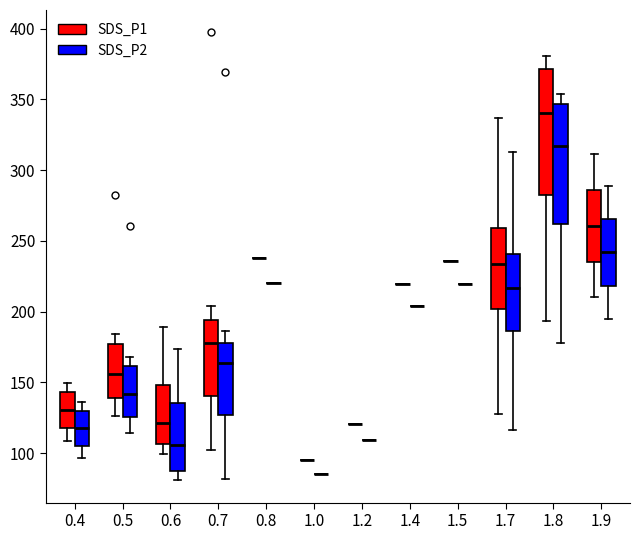

Reading left to right, read every box against the y-axis: the position of its median line, the range the box covers, and the ends of its whiskers. The values are not printed on the chart, so give them approximately, as read against the axis.

0.4 (SDS_P1): median 130, box 120 to 145, whiskers 110 to 150
0.4 (SDS_P2): median 120, box 105 to 130, whiskers 95 to 135
0.5 (SDS_P1): median 155, box 140 to 175, whiskers 125 to 185
0.5 (SDS_P2): median 140, box 125 to 160, whiskers 115 to 170
0.6 (SDS_P1): median 120, box 105 to 150, whiskers 100 to 190
0.6 (SDS_P2): median 105, box 85 to 135, whiskers 80 to 175
0.7 (SDS_P1): median 180, box 140 to 195, whiskers 100 to 205
0.7 (SDS_P2): median 165, box 125 to 180, whiskers 80 to 185
0.8 (SDS_P1): box collapsed to a line at 240, whiskers 240 to 240
0.8 (SDS_P2): box collapsed to a line at 220, whiskers 220 to 220
1.0 (SDS_P1): box collapsed to a line at 95, whiskers 95 to 95
1.0 (SDS_P2): box collapsed to a line at 85, whiskers 85 to 85
1.2 (SDS_P1): box collapsed to a line at 120, whiskers 120 to 120
1.2 (SDS_P2): box collapsed to a line at 110, whiskers 110 to 110
1.4 (SDS_P1): box collapsed to a line at 220, whiskers 220 to 220
1.4 (SDS_P2): box collapsed to a line at 205, whiskers 205 to 205
1.5 (SDS_P1): box collapsed to a line at 235, whiskers 235 to 235
1.5 (SDS_P2): box collapsed to a line at 220, whiskers 220 to 220
1.7 (SDS_P1): median 235, box 200 to 260, whiskers 125 to 335
1.7 (SDS_P2): median 215, box 185 to 240, whiskers 115 to 315
1.8 (SDS_P1): median 340, box 280 to 370, whiskers 195 to 380
1.8 (SDS_P2): median 315, box 260 to 345, whiskers 180 to 355
1.9 (SDS_P1): median 260, box 235 to 285, whiskers 210 to 310
1.9 (SDS_P2): median 240, box 220 to 265, whiskers 195 to 290